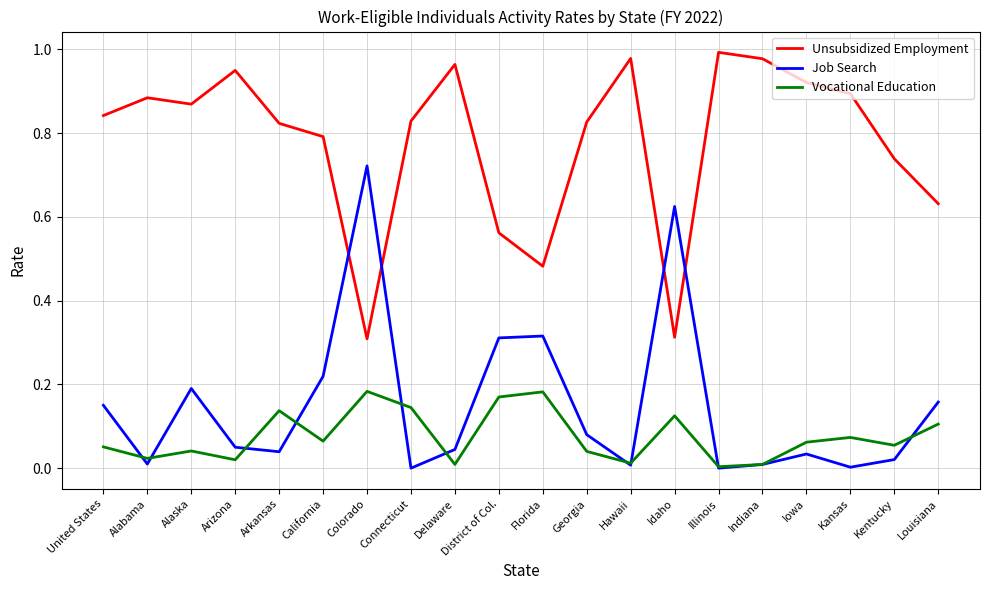

What are all the series names shown in the legend?

Unsubsidized Employment, Job Search, Vocational Education